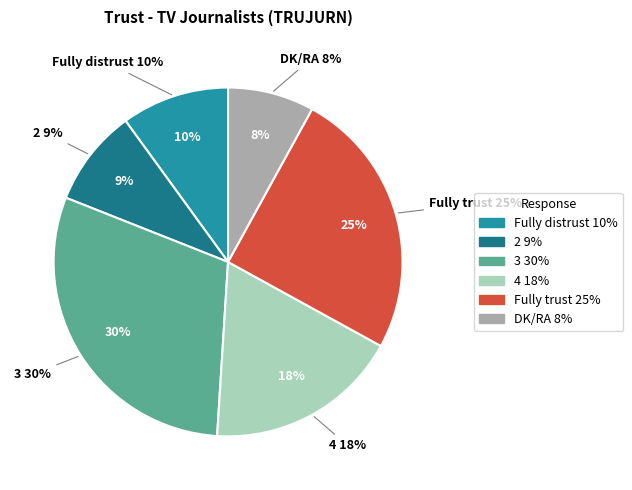

Is it true that 3 is 30% of the pie?

True